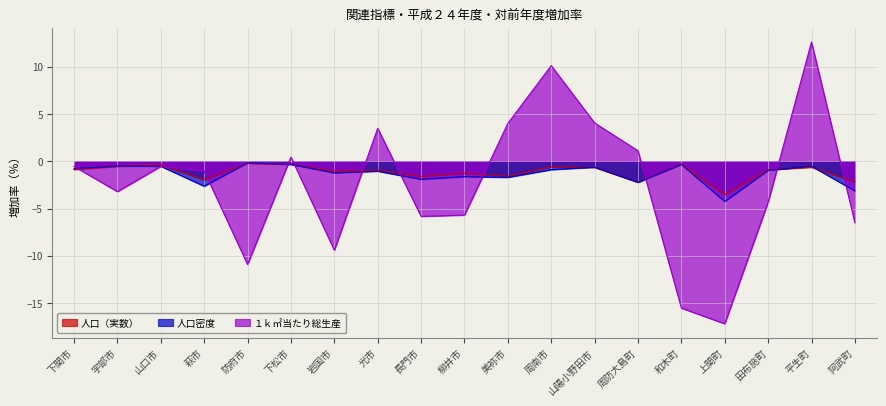

Reading left to right, list all the values displayed in this chart.

人口（実数）: 下関市=-0.9	宇部市=-0.5	山口市=-0.4	萩市=-2.0	防府市=-0.2	下松市=-0.3	岩国市=-1.0	光市=-0.9	長門市=-1.6	柳井市=-1.3	美祢市=-1.6	周南市=-0.6	山陽小野田市=-0.6	周防大島町=-2.2	和木町=-0.3	上関町=-3.5	田布施町=-0.9	平生町=-0.6	阿武町=-2.2
人口密度: 下関市=-0.8	宇部市=-0.5	山口市=-0.5	萩市=-2.6	防府市=-0.2	下松市=-0.3	岩国市=-1.2	光市=-1.0	長門市=-1.9	柳井市=-1.6	美祢市=-1.7	周南市=-0.9	山陽小野田市=-0.6	周防大島町=-2.2	和木町=-0.3	上関町=-4.3	田布施町=-0.9	平生町=-0.5	阿武町=-3.1
１ｋ㎡当たり総生産: 下関市=-0.5	宇部市=-3.2	山口市=-0.5	萩市=-1.0	防府市=-10.9	下松市=0.5	岩国市=-9.4	光市=3.5	長門市=-5.8	柳井市=-5.7	美祢市=4.0	周南市=10.1	山陽小野田市=4.1	周防大島町=1.1	和木町=-15.5	上関町=-17.2	田布施町=-4.3	平生町=12.6	阿武町=-6.5